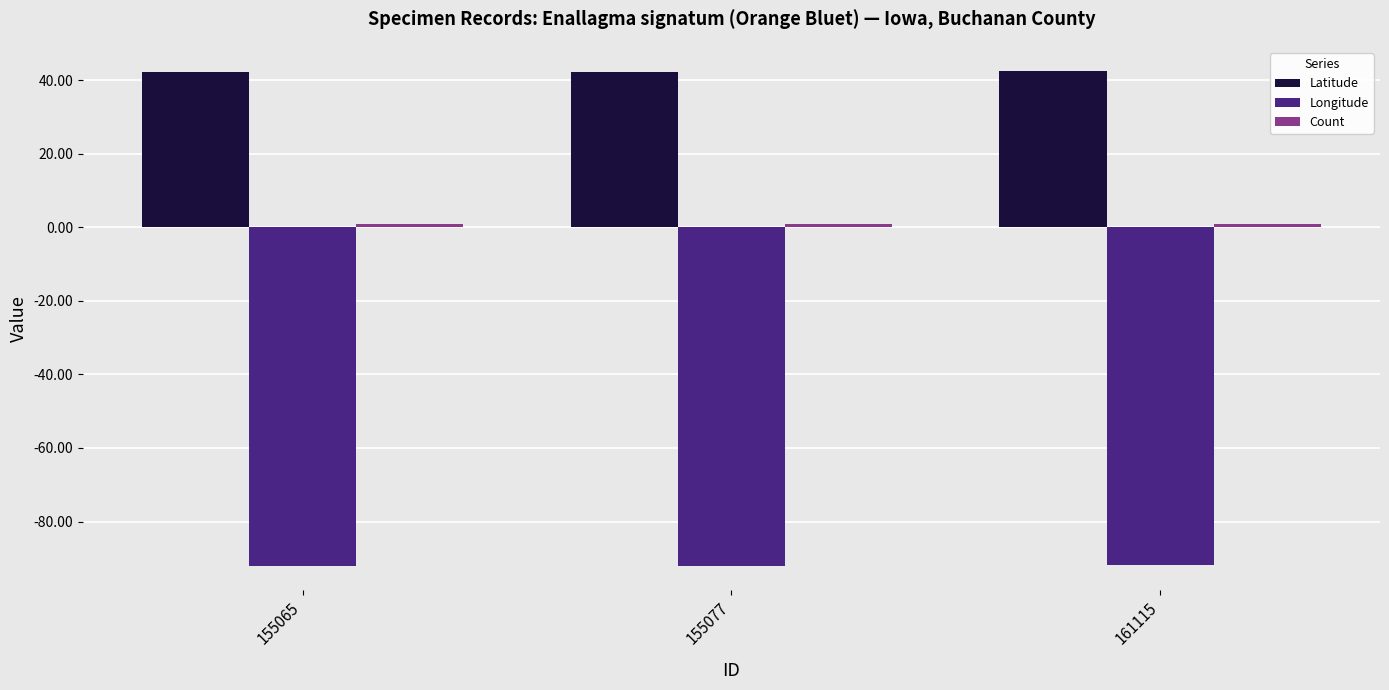

What is the maximum value for Latitude?

42.3